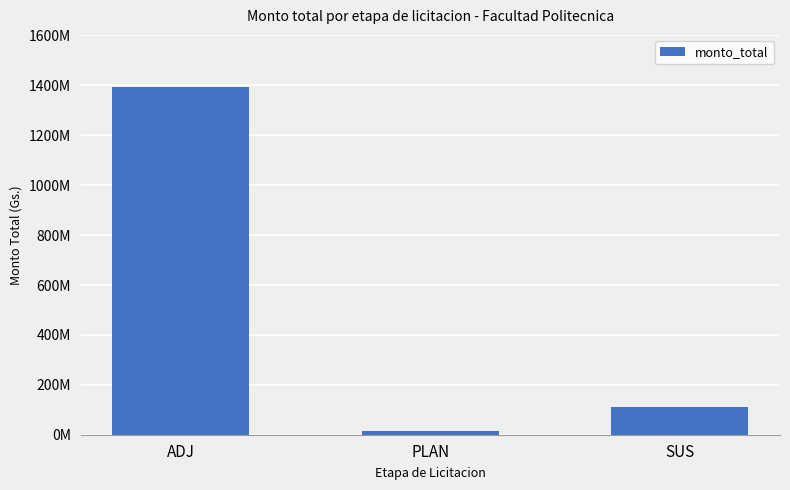

List the labels in order of value, largest first.

ADJ, SUS, PLAN